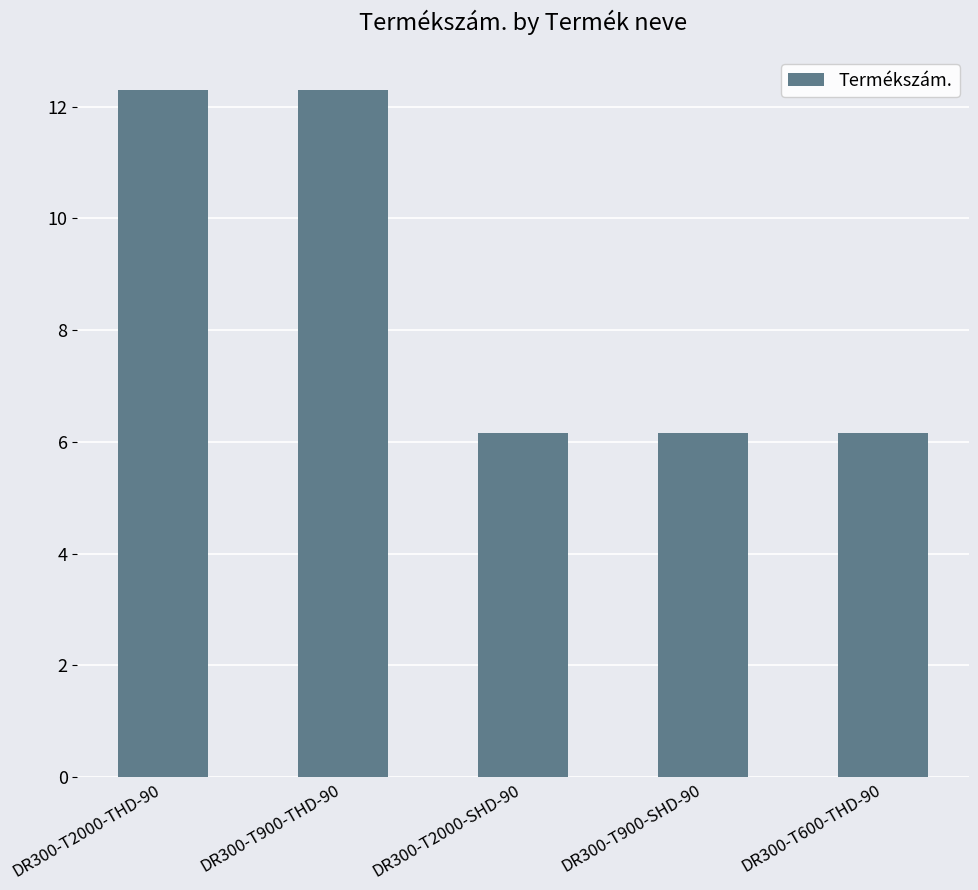

What is the ratio of the value at DR300-T2000-SHD-90 to the value at DR300-T600-THD-90?

1.0